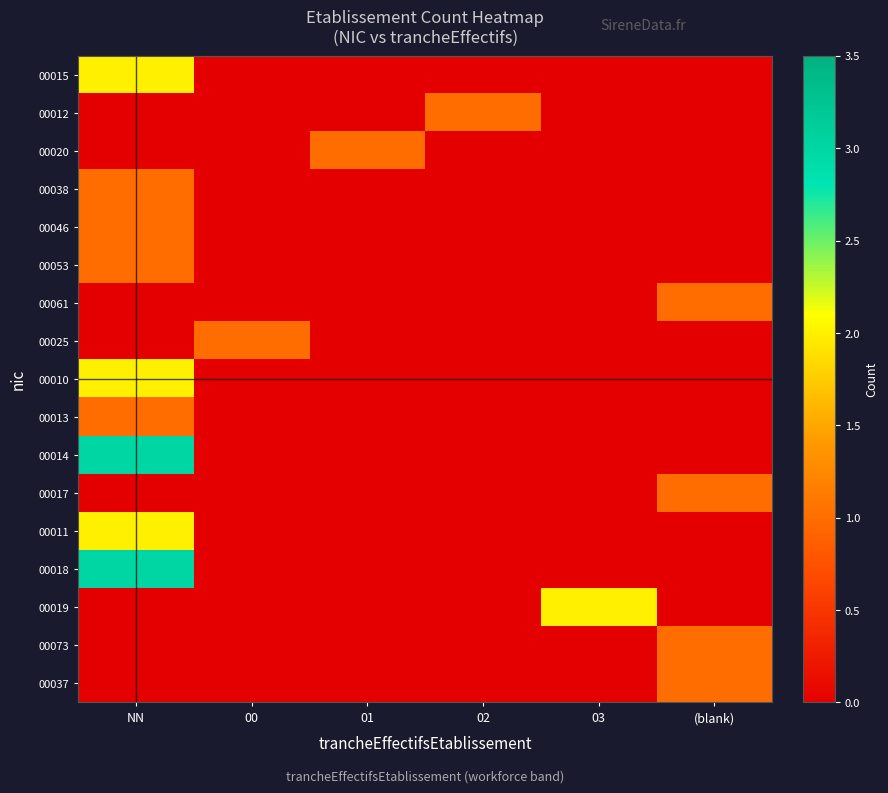

List the series in order of their peak value, lowest first.

00012, 00020, 00038, 00046, 00053, 00061, 00025, 00013, 00017, 00073, 00037, 00015, 00010, 00011, 00019, 00014, 00018